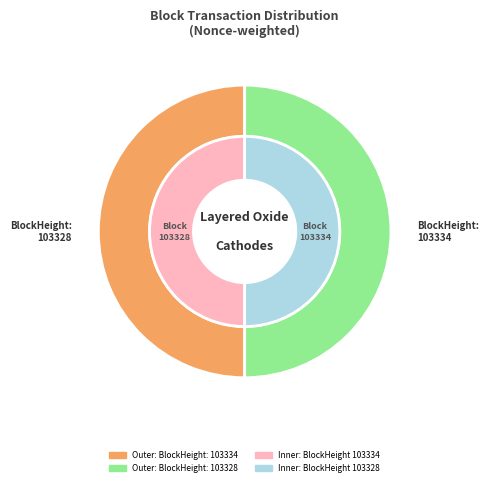

Is the sum of 103328 and 103334 greater than half?

Yes